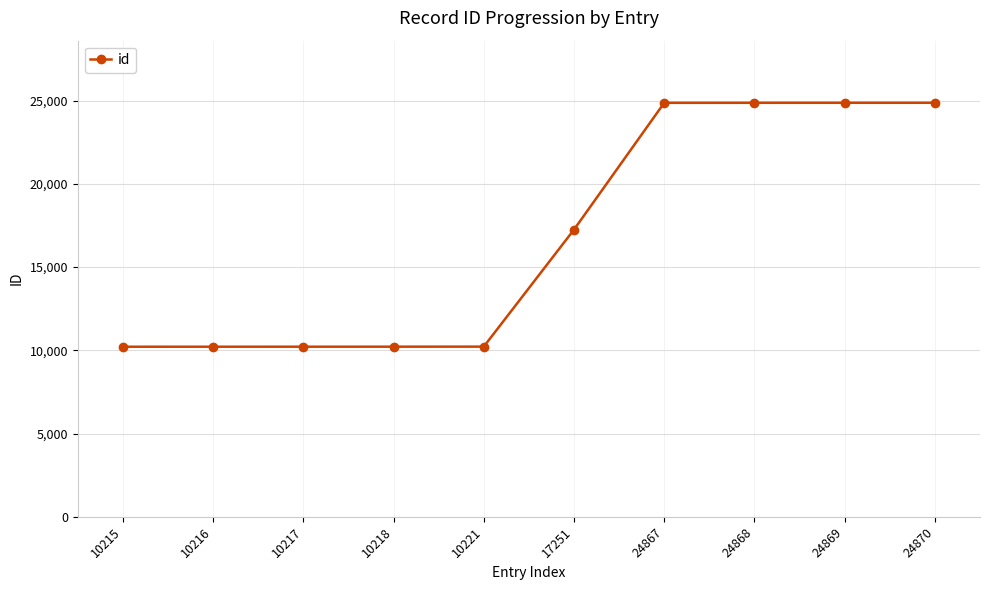

What is the sum of all values?

167812